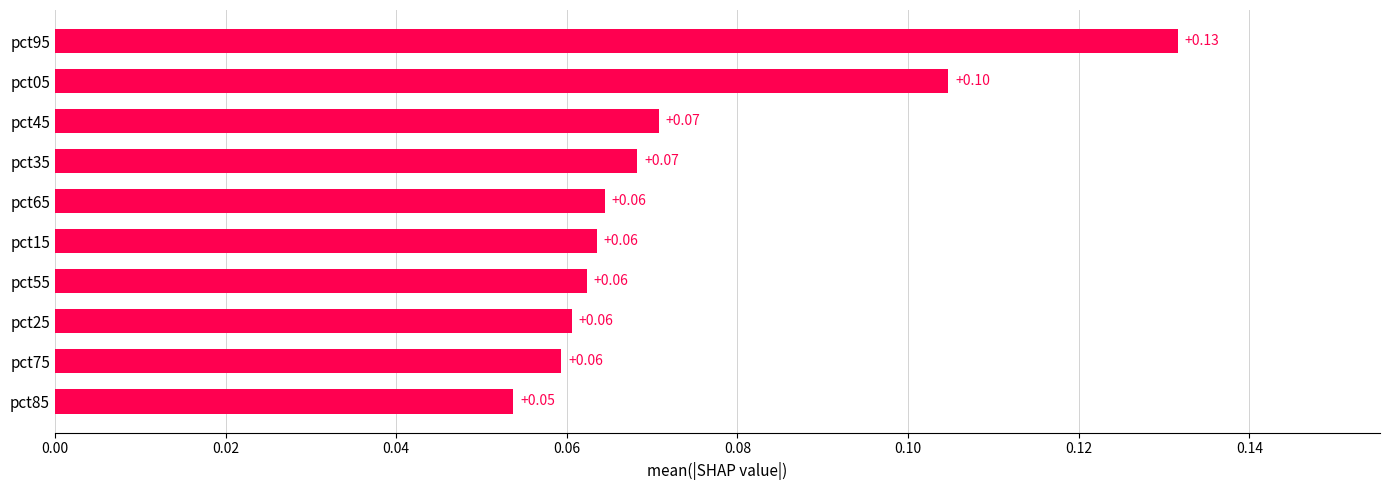

How many distinct data groups are displayed?

1